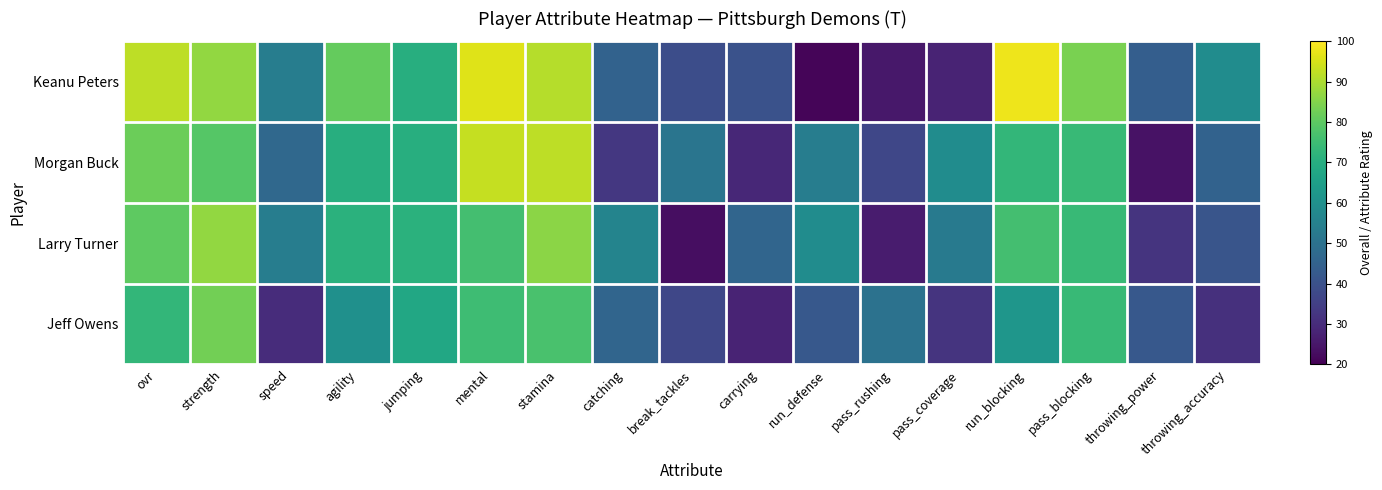

Rank the series at stamina from highest to lowest value.

Morgan Buck, Keanu Peters, Larry Turner, Jeff Owens